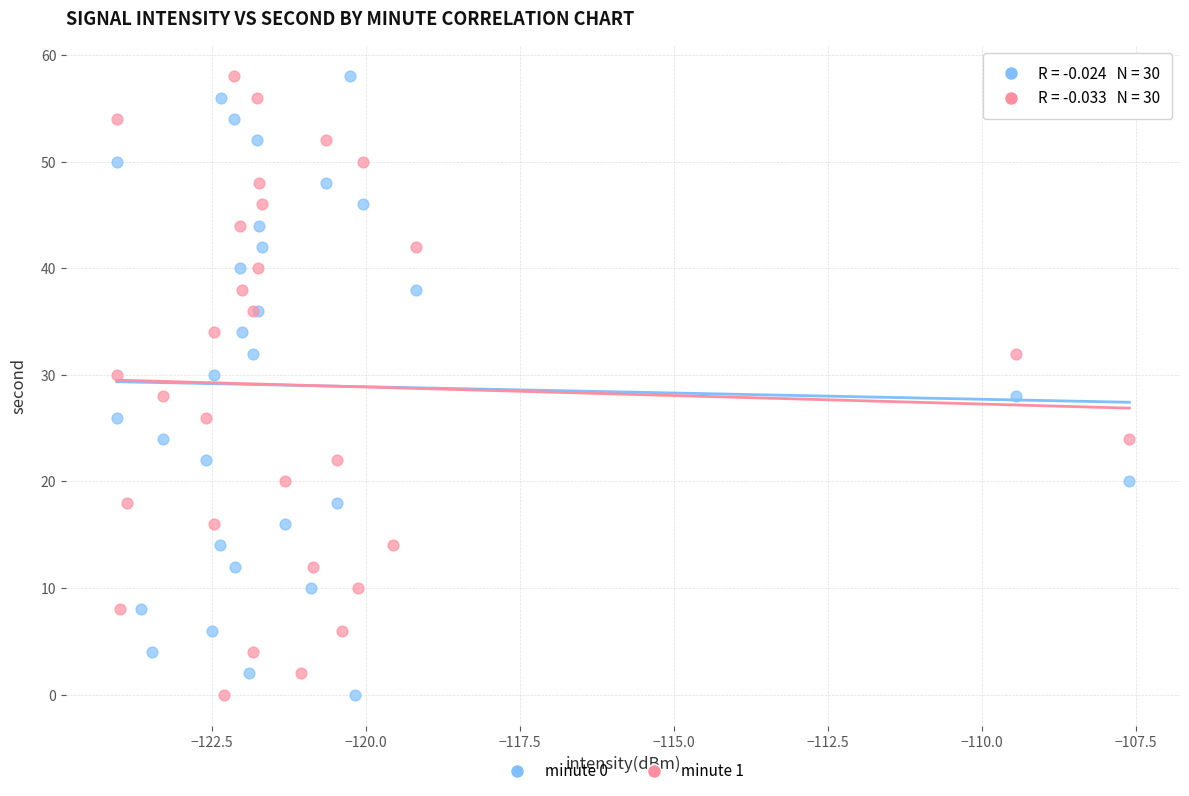

What are all the series names shown in the legend?

minute 0, minute 1